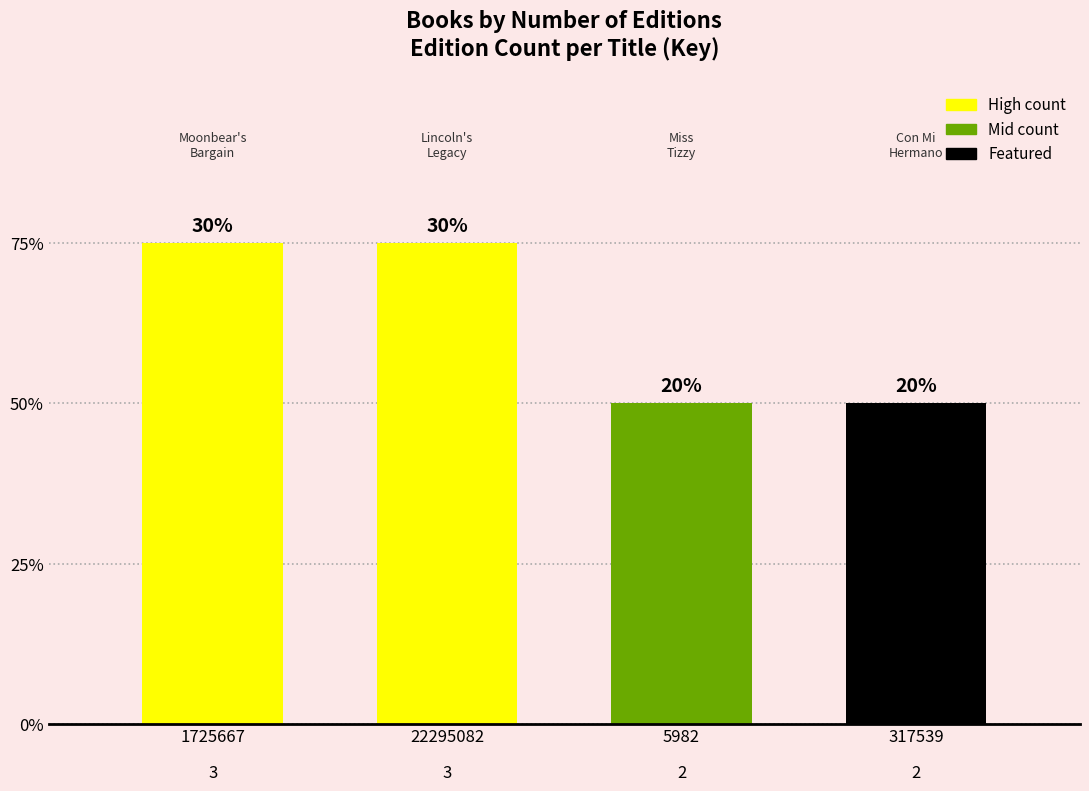

What is the sum of the values at 1725667 and 5982?

5